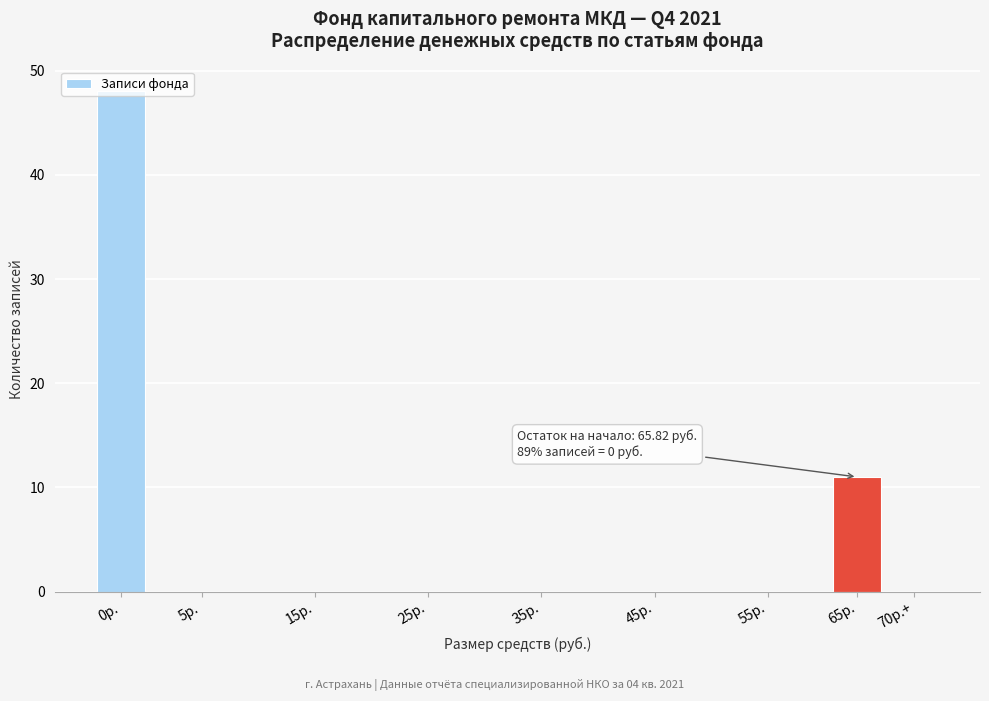

At which category does the chart reach its peak across all series?

0р.